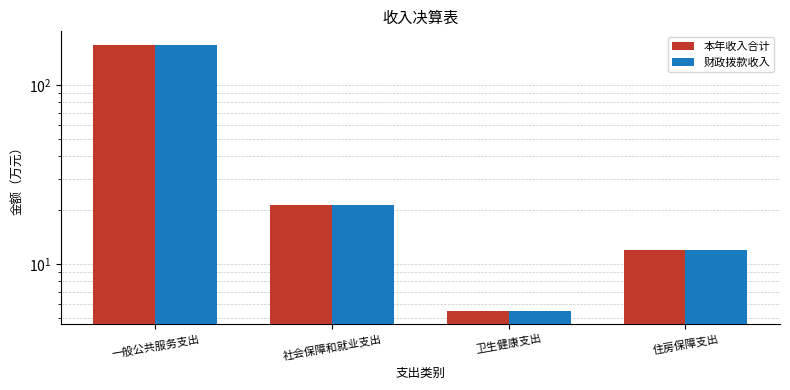

The value of 本年收入合计 at 社会保障和就业支出 is 21.4. True or false?

True